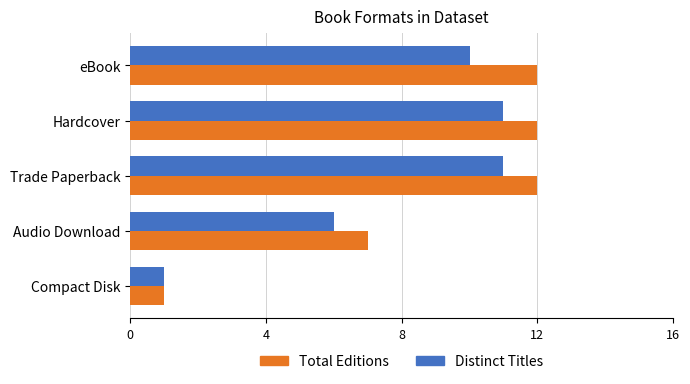

Which series has the largest total across all categories?

Total Editions